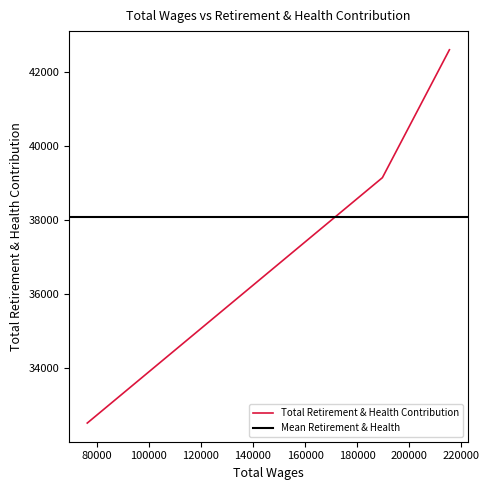

What is the value of the 2nd point from the left?

39145